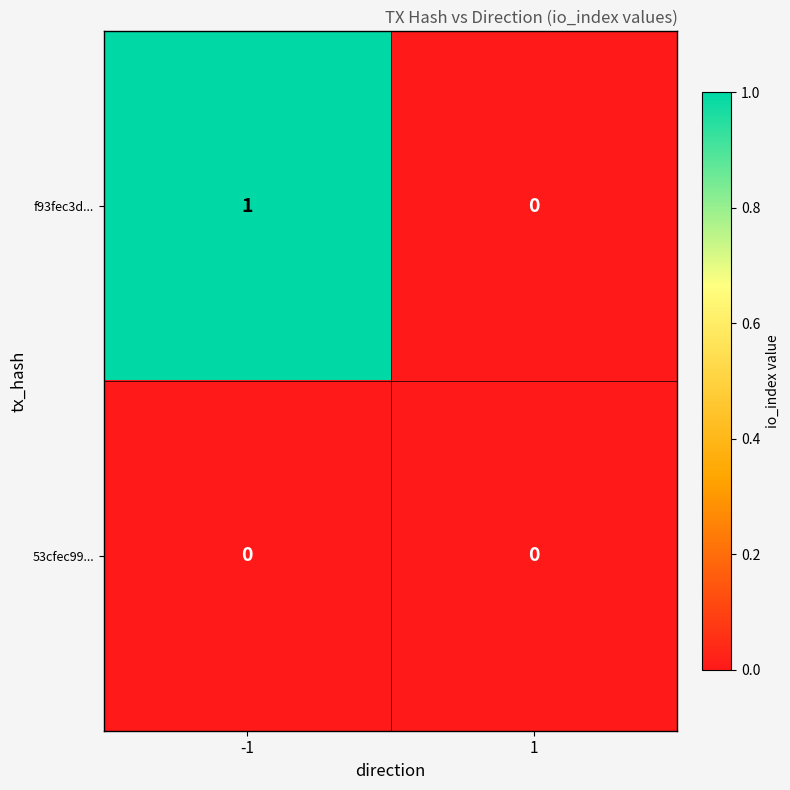

Reading left to right, what are all the values shown in this chart?

f93fec3d...: -1=1	1=0
53cfec99...: -1=0	1=0